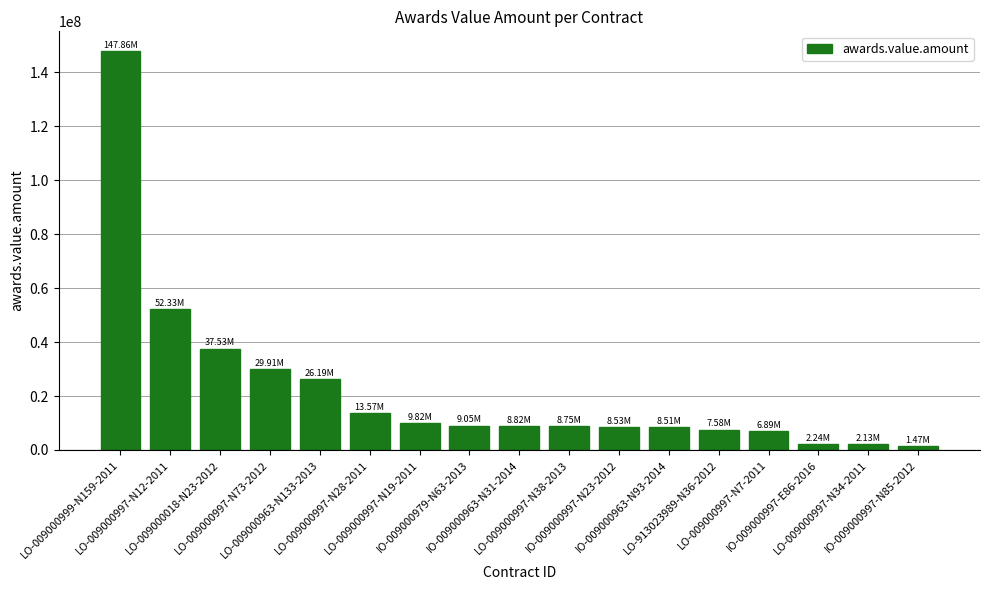

What is the difference between the second highest and second lowest values?

50197914.1